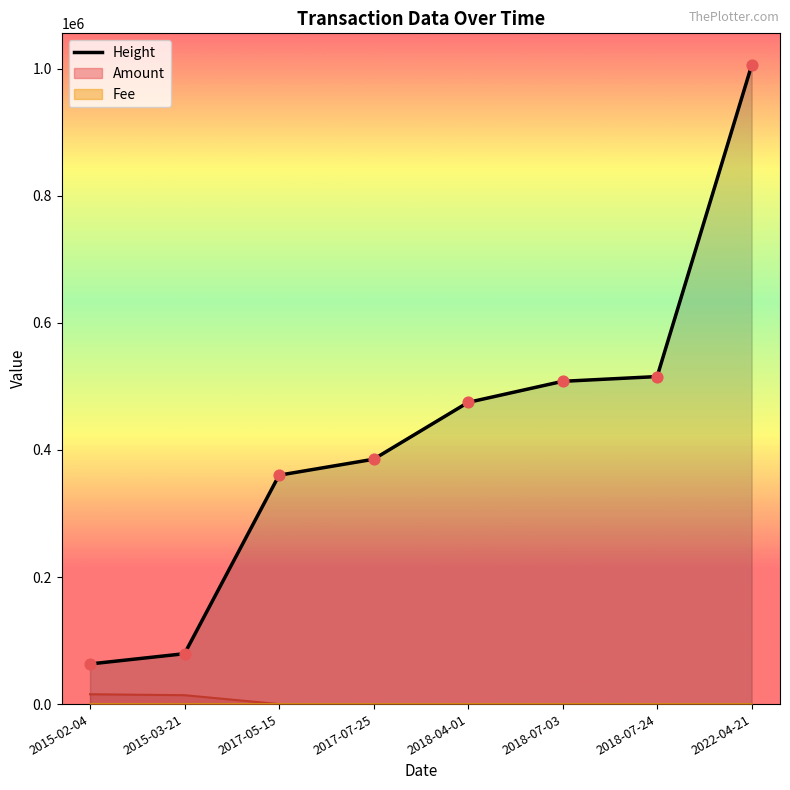

Approximately how many times larger is the value at 2018-07-24 compared to 2015-03-21?

6.5